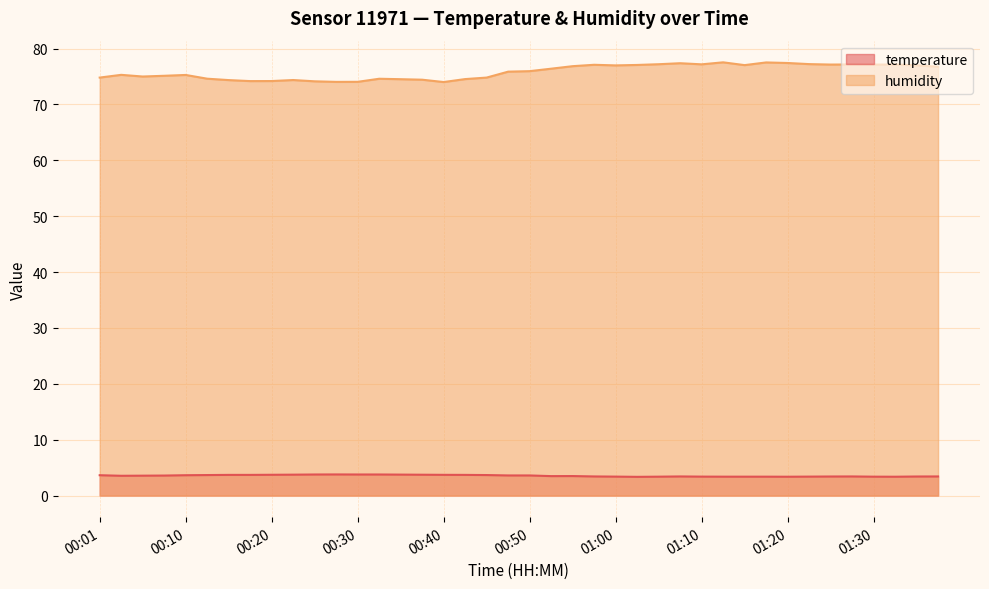

How many lines are shown in the chart?

2